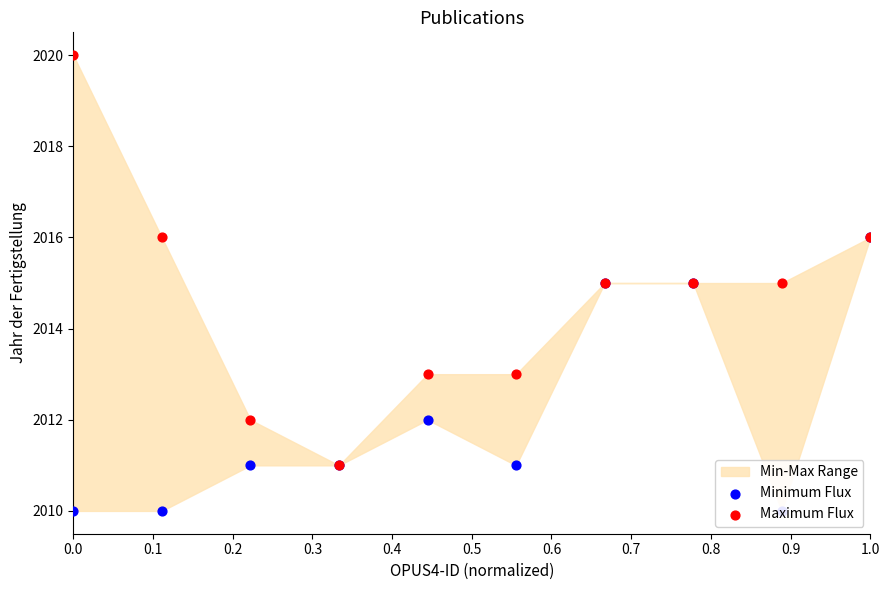

Which series contains the lowest Y value?

Minimum Flux